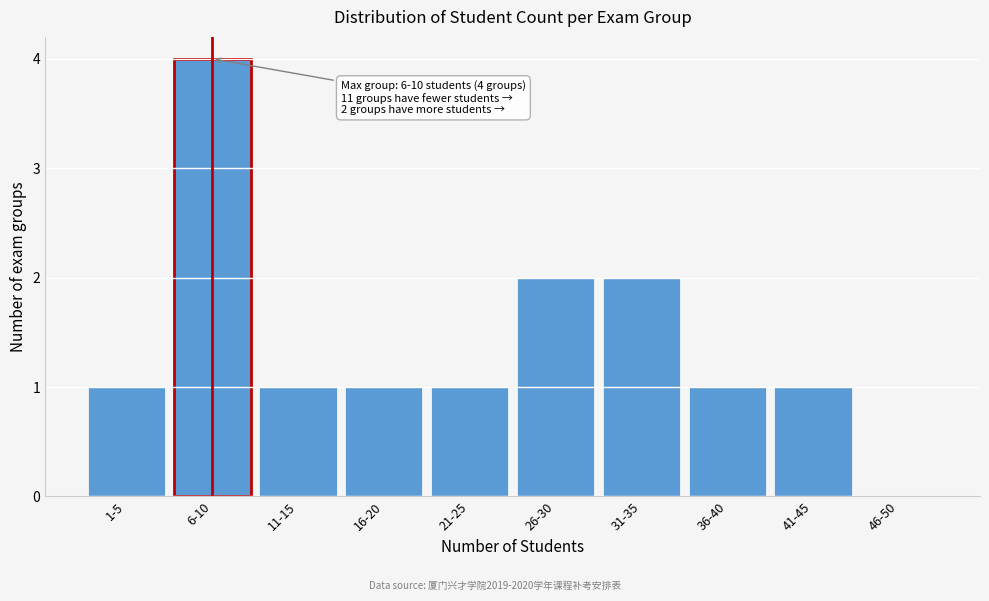

Reading left to right, what are all the values shown in this chart?

1-5=1	6-10=4	11-15=1	16-20=1	21-25=1	26-30=2	31-35=2	36-40=1	41-45=1	46-50=0